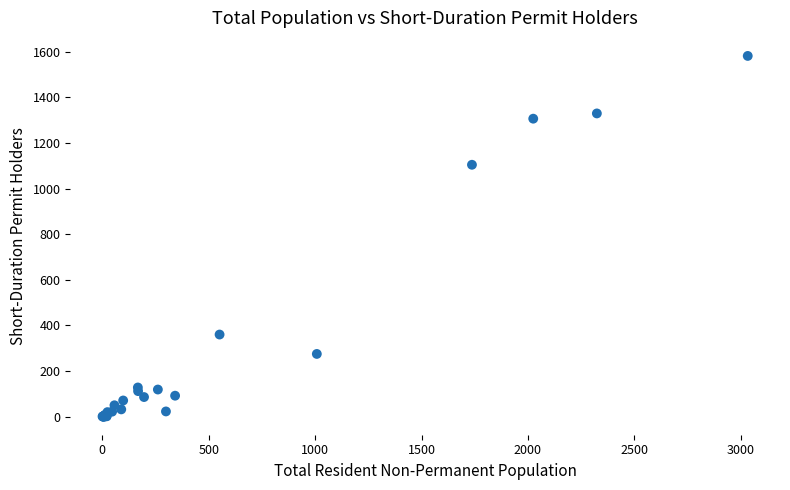

What Y value in the scatter plot is closest to 790?

1104